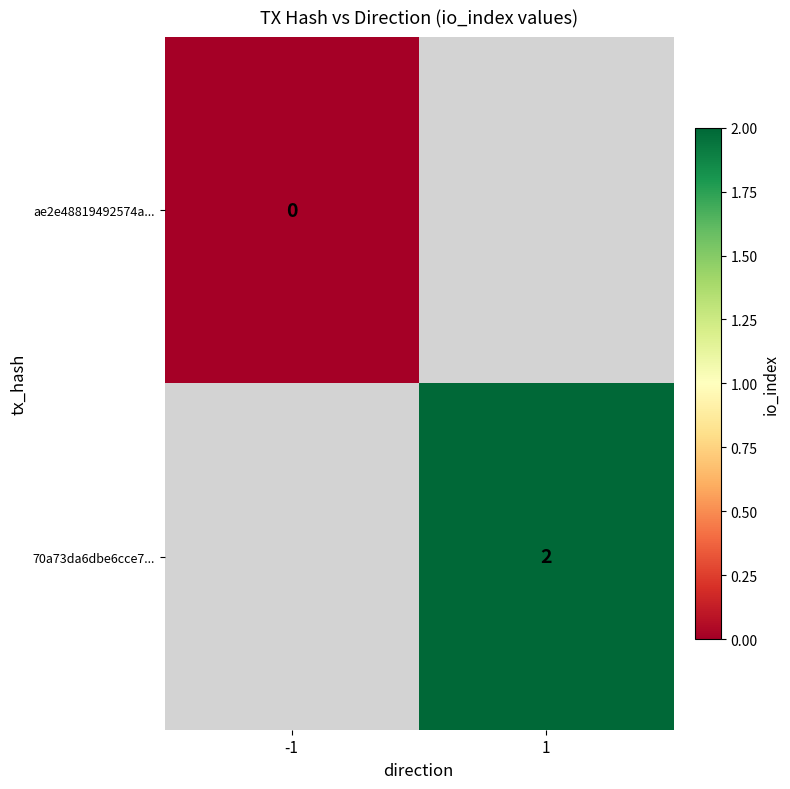

True or false: 70a73da6dbe6cce7... has a value of 2 at 1.

True